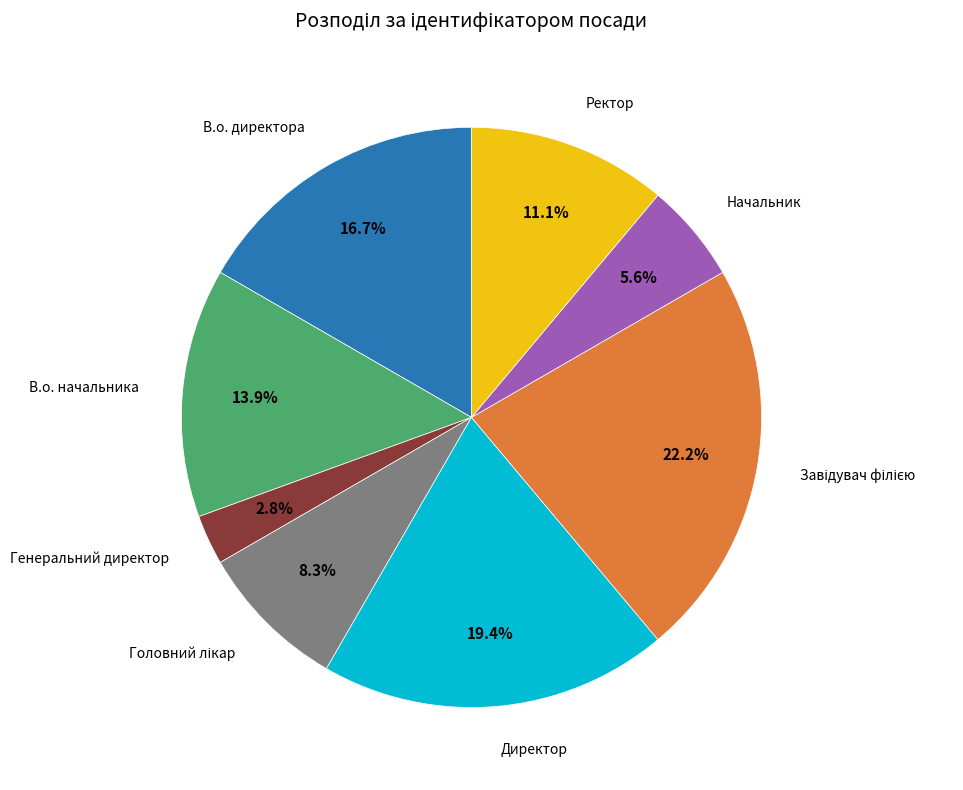

What is the total percentage of Ректор and В.о. директора?

27.8%